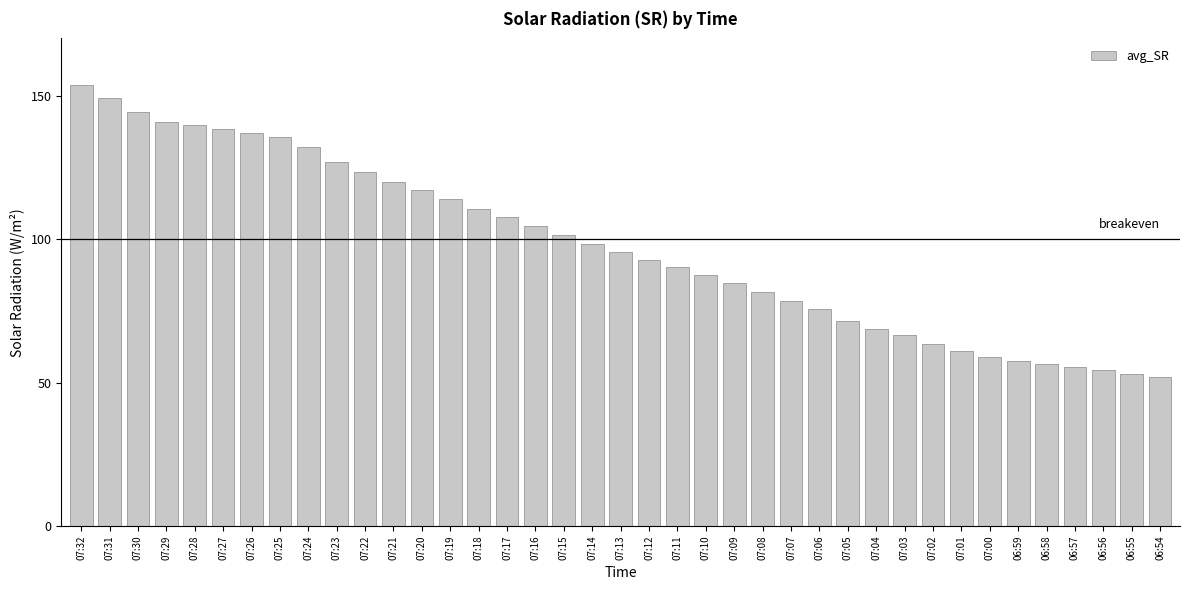

Is it true that the value at 07:21 is 172.2?

False